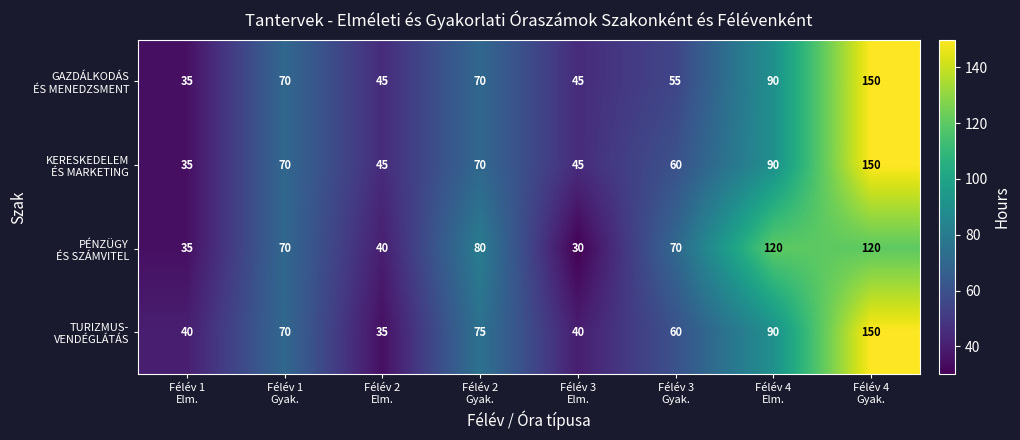

What is the smallest value displayed?

30